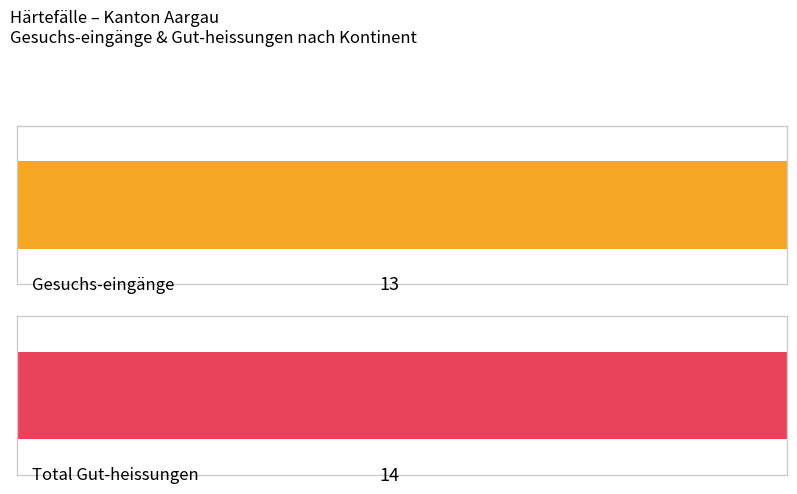

At how many categories does at least one series exceed 7?

1